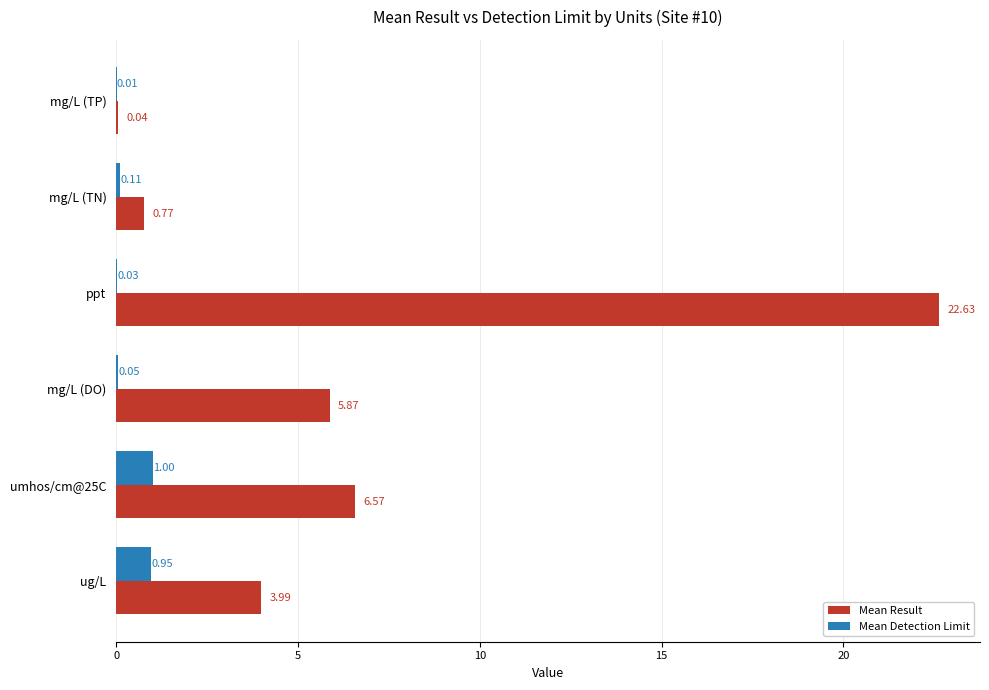

Which series has the largest total across all categories?

Mean Result